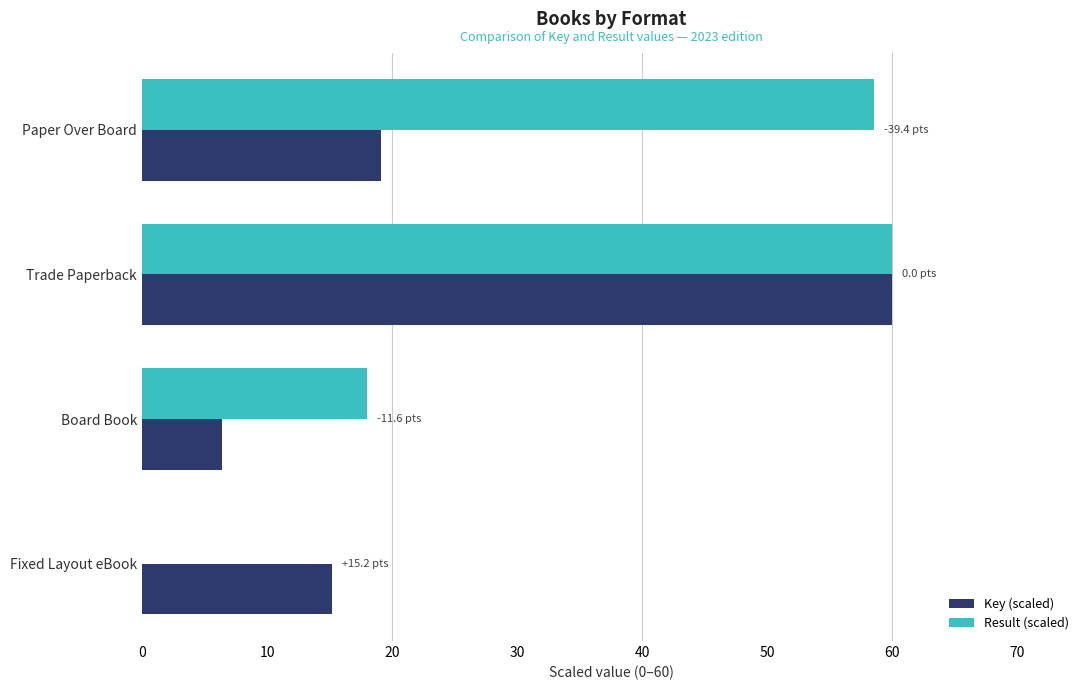

What are all the series names shown in the legend?

Key (scaled), Result (scaled)